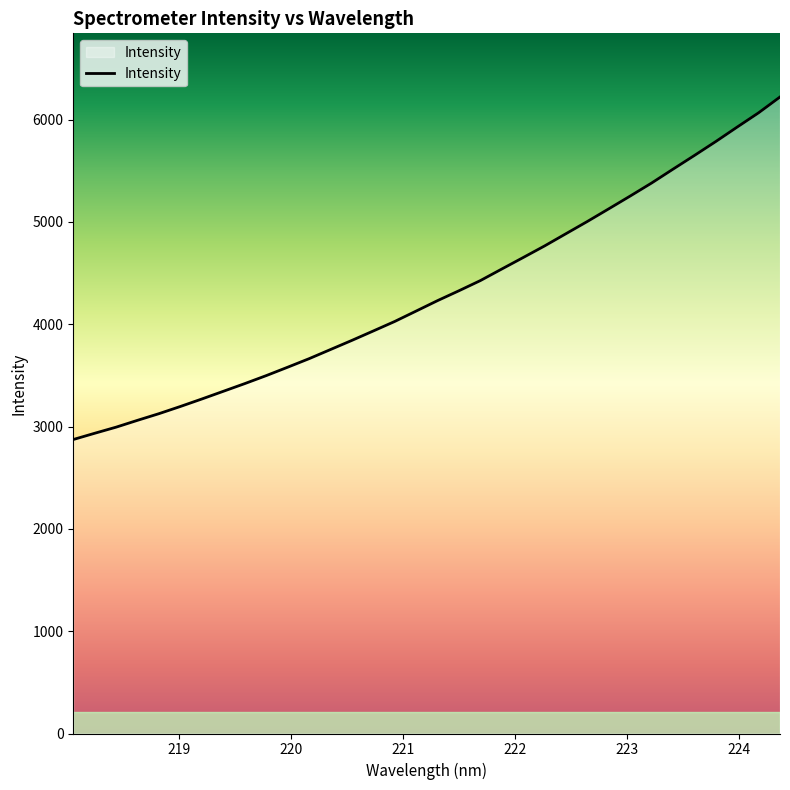

What is the greatest value displayed?

6220.8